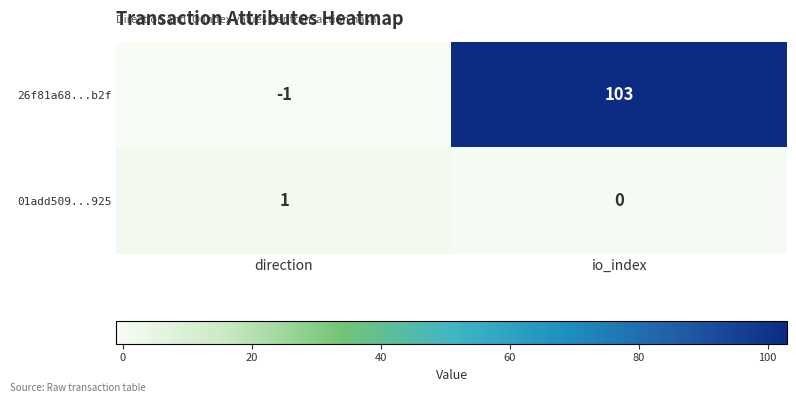

What is the sum of all 26f81a68...b2f values?

102